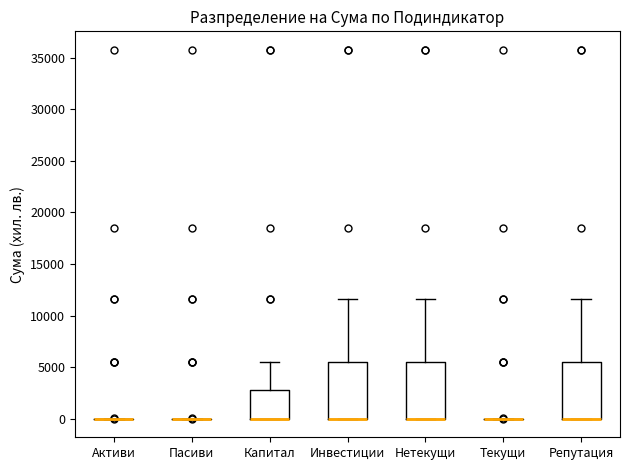

Reading left to right, transcribe this box plot: for each box, give where its median line is, the range the box spans, and where its two whiskers end, as read against the y-axis. The values are not printed on the chart, so give them approximately, as read against the axis.

Активи: box collapsed to a line at 0, whiskers 0 to 0
Пасиви: box collapsed to a line at 0, whiskers 0 to 0
Капитал: median 0 (drawn on the box's lower edge), box 0 to 3000, whiskers 0 to 5500
Инвестиции: median 0 (drawn on the box's lower edge), box 0 to 5500, whiskers 0 to 11500
Нетекущи: median 0 (drawn on the box's lower edge), box 0 to 5500, whiskers 0 to 11500
Текущи: box collapsed to a line at 0, whiskers 0 to 0
Репутация: median 0 (drawn on the box's lower edge), box 0 to 5500, whiskers 0 to 11500